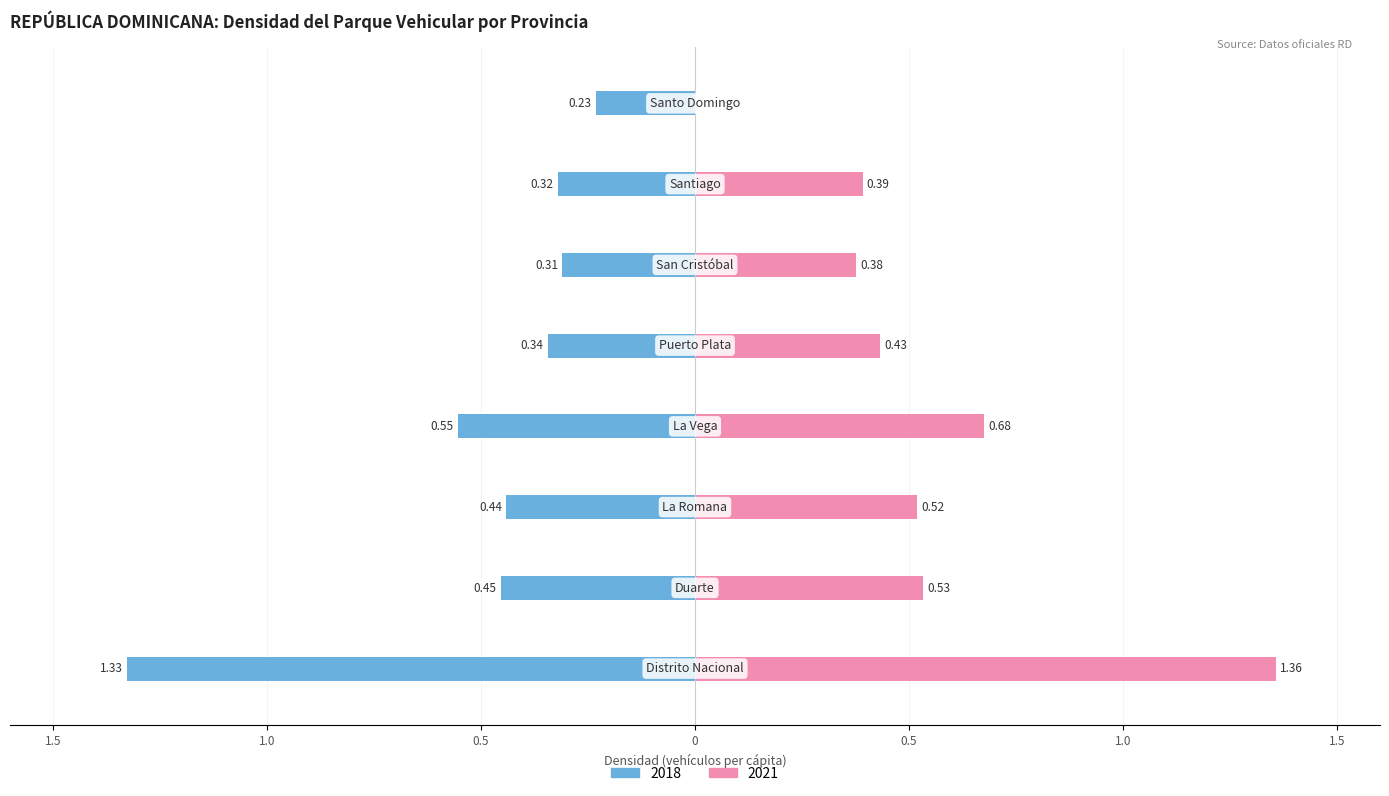

Which category has the highest value in the 2021 series?

Distrito Nacional